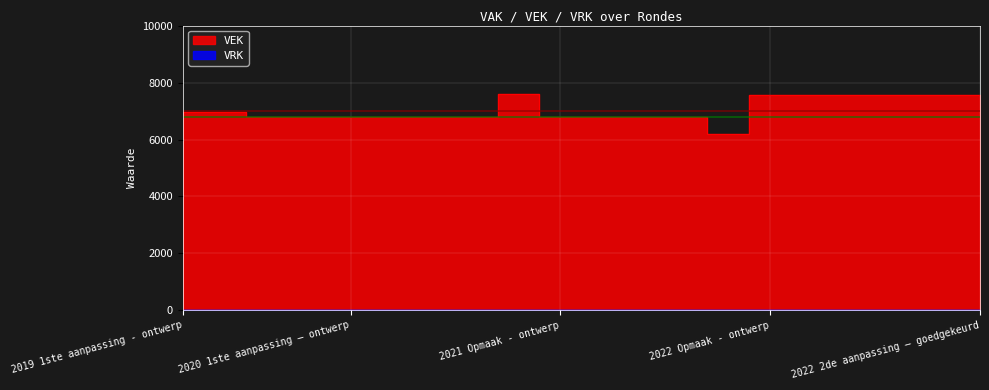

Where does the data first go above 6802?

2019 1ste aanpassing - ontwerp